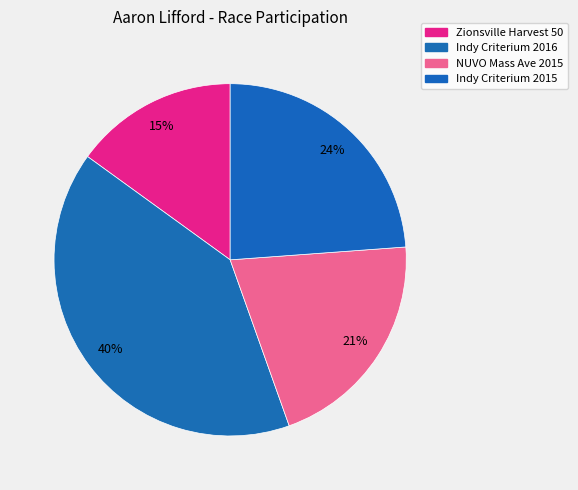

How many slices are in this pie chart?

4